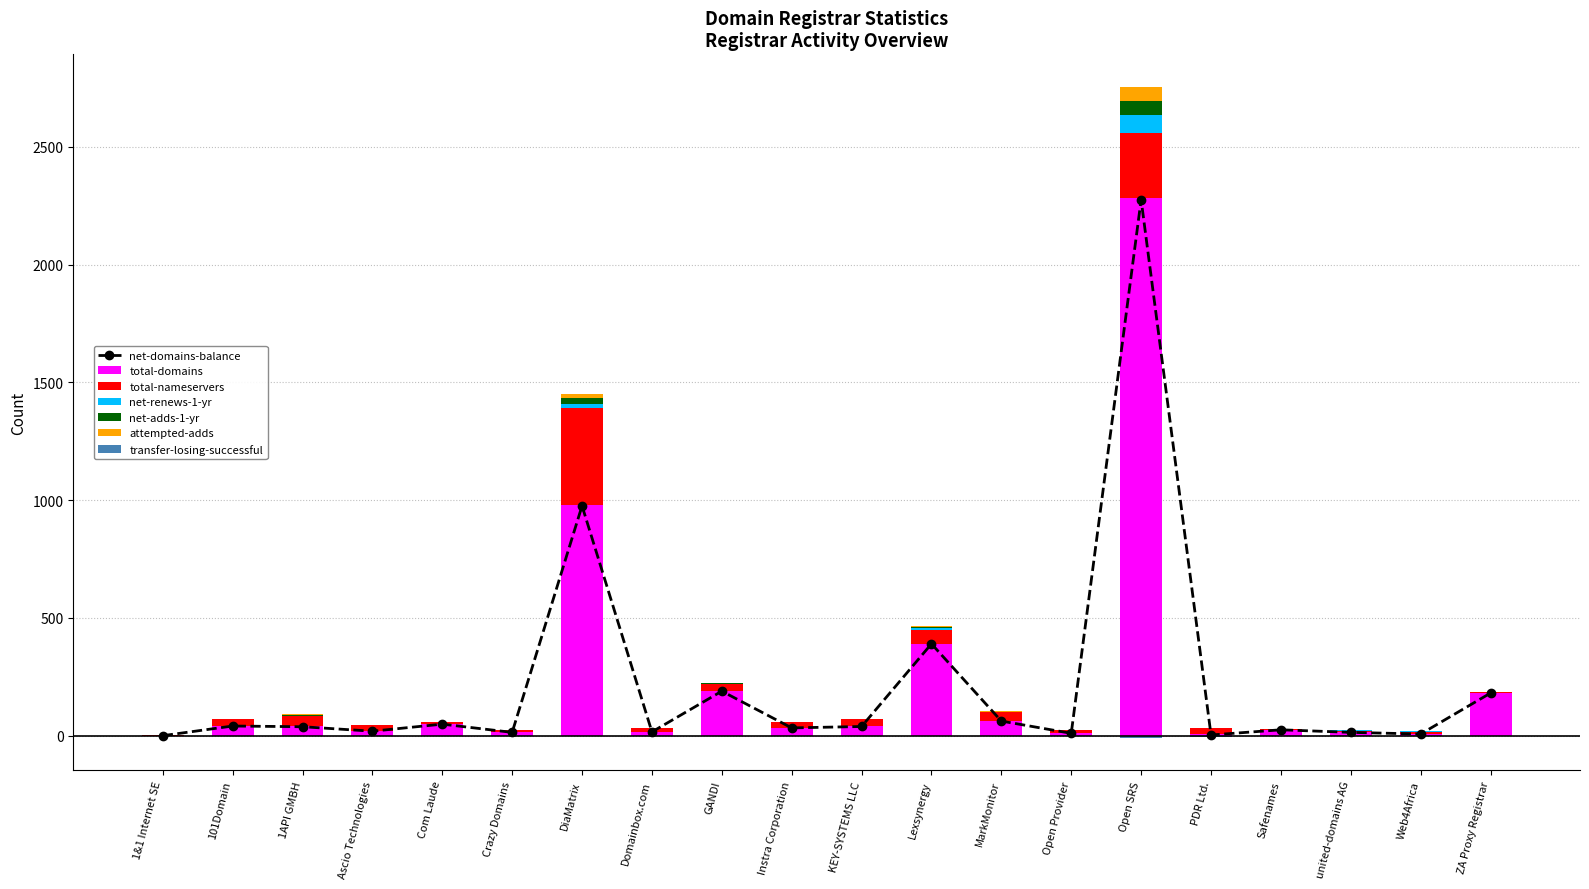

What is the maximum value for net-renews-1-yr?

74